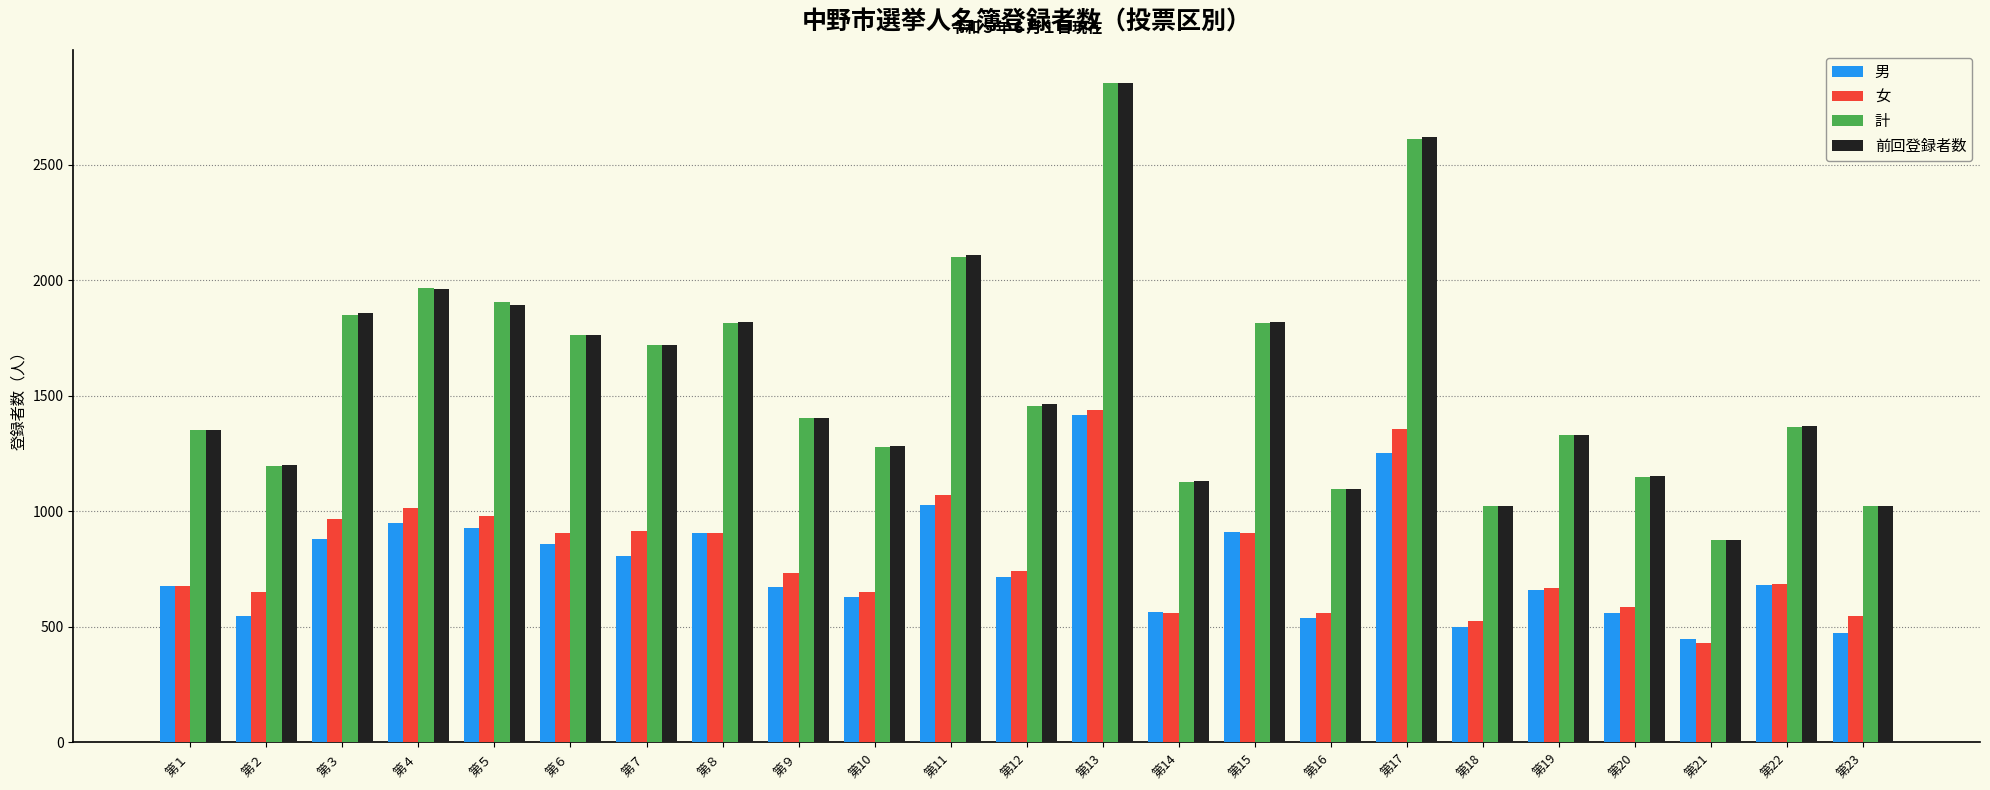

How many bars are there in total?

92